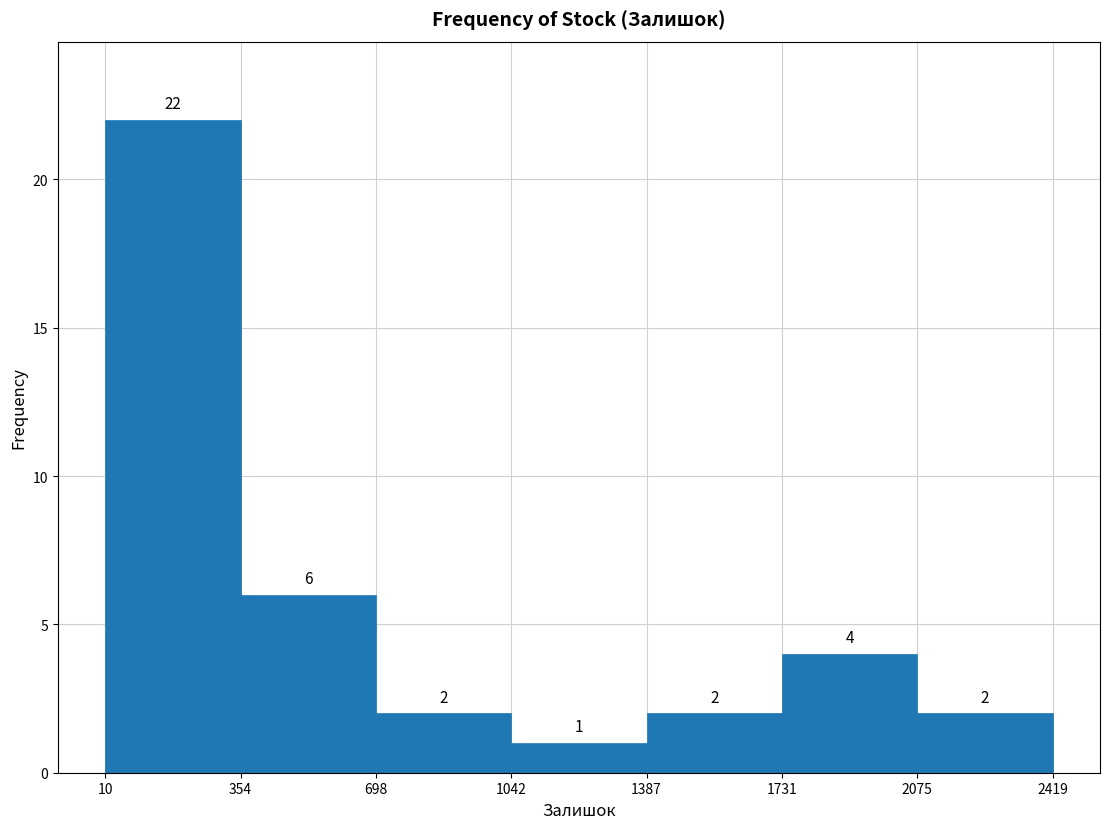

How tall is the bar that spans 698 to 1042 on the x-axis?

2